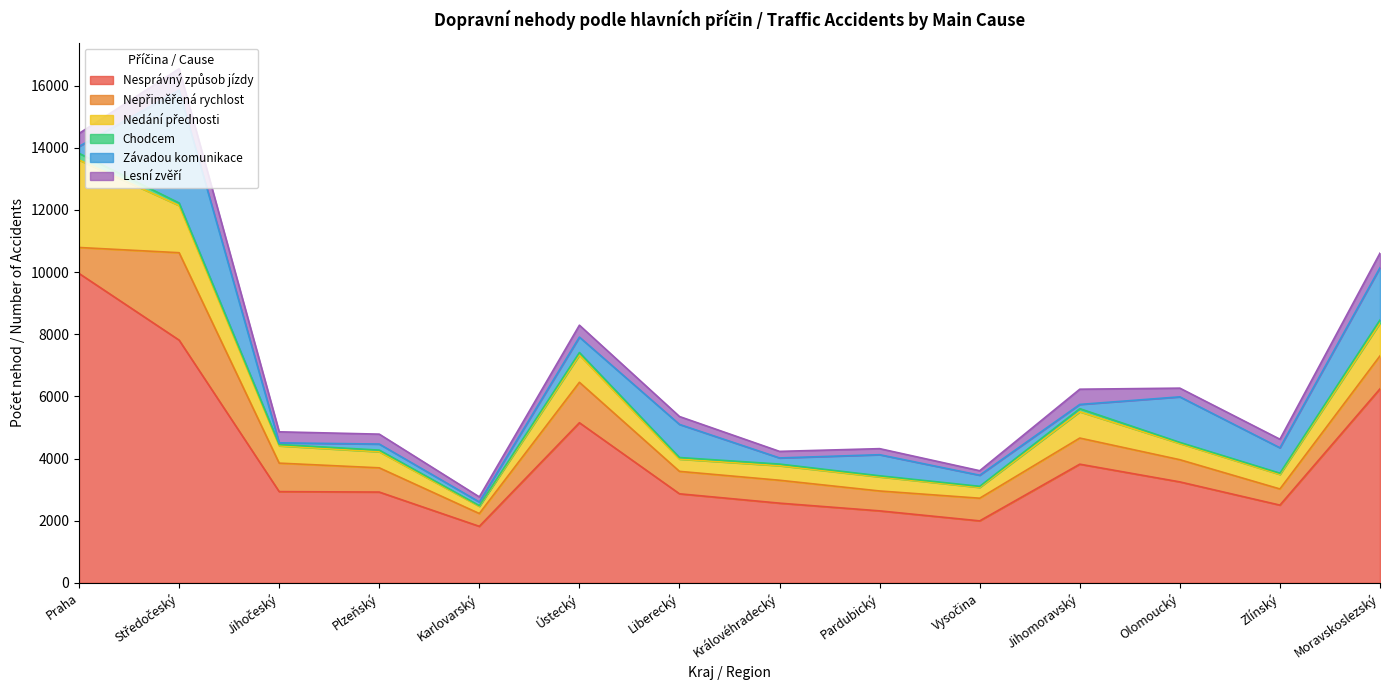

Which series has the largest total across all categories?

Nesprávný způsob jízdy